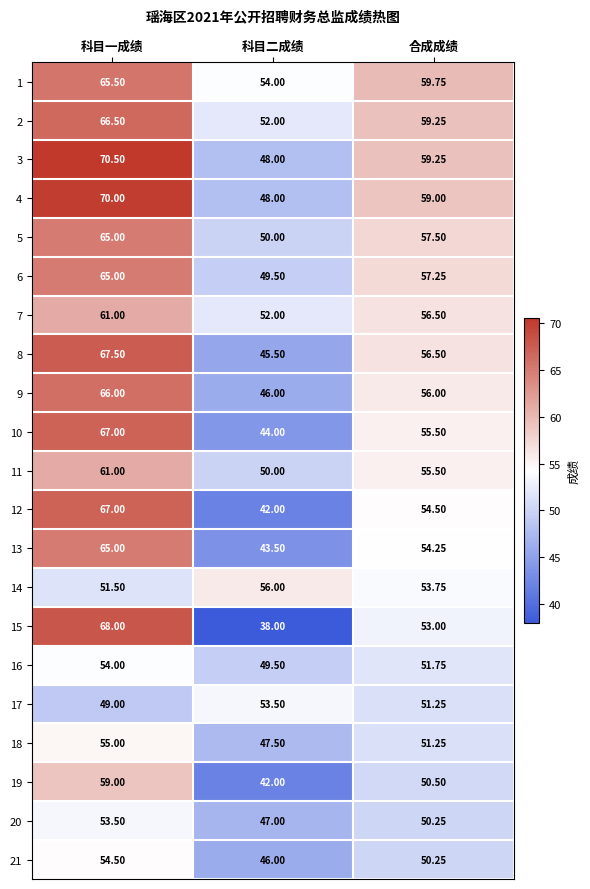

Which category has the highest value across all series?

科目一成绩